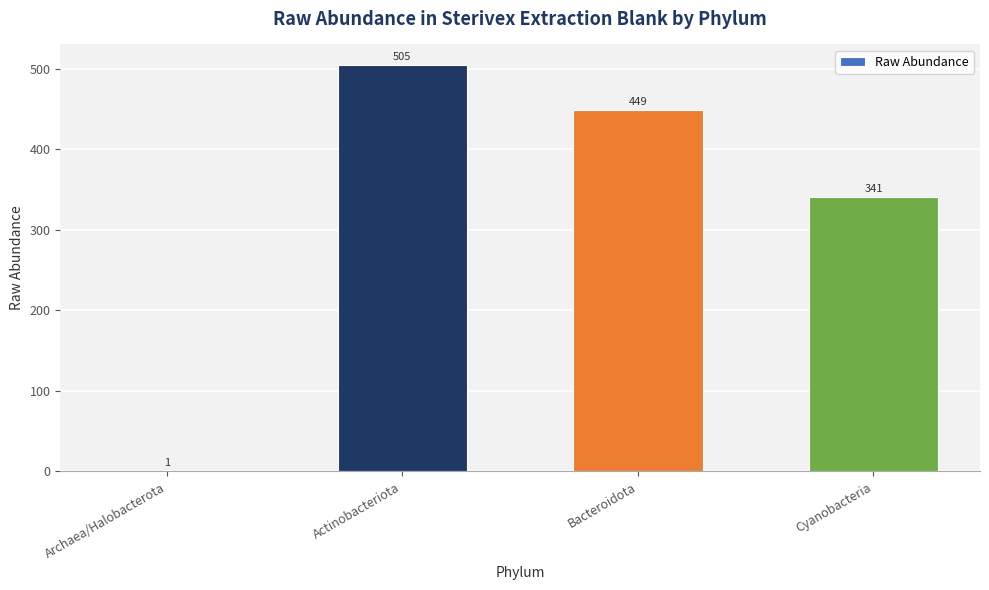

Between Cyanobacteria and Archaea/Halobacterota, which is larger?

Cyanobacteria